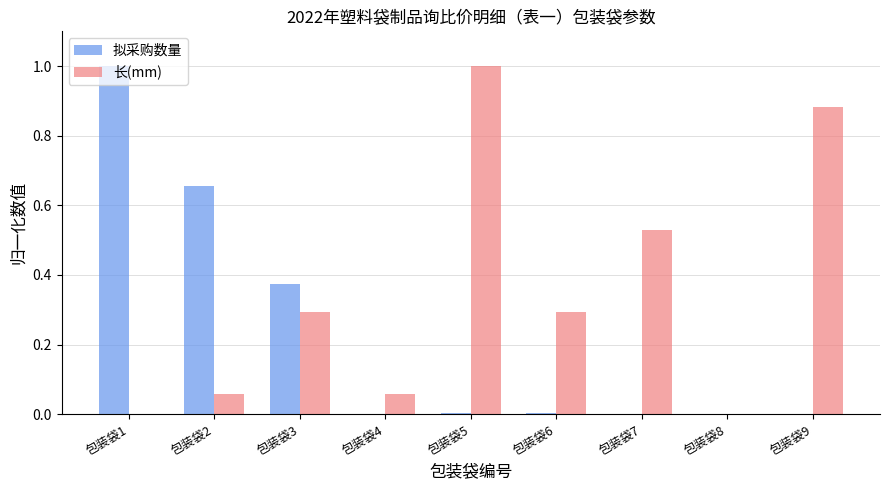

What are all the series names shown in the legend?

拟采购数量, 长(mm)